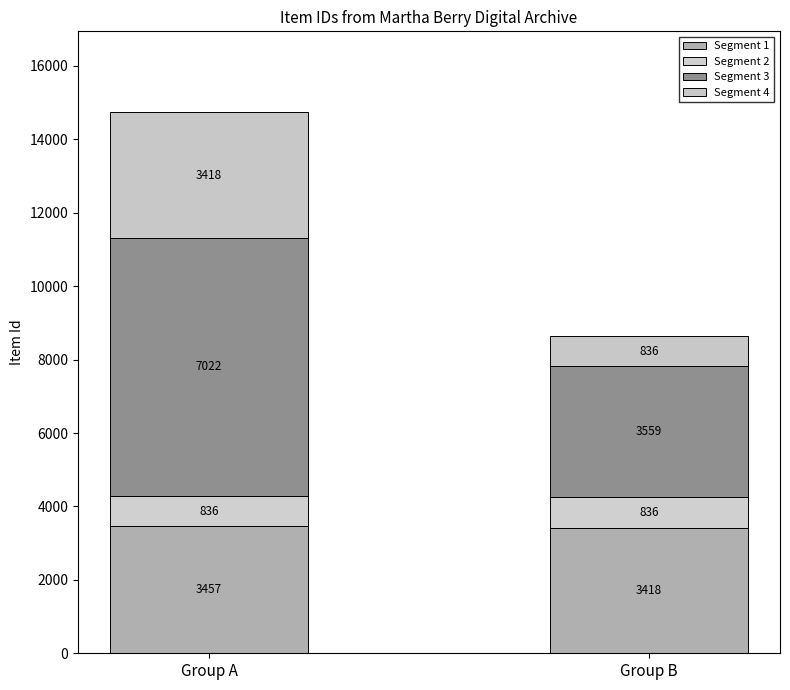

Does the chart contain any negative values?

No